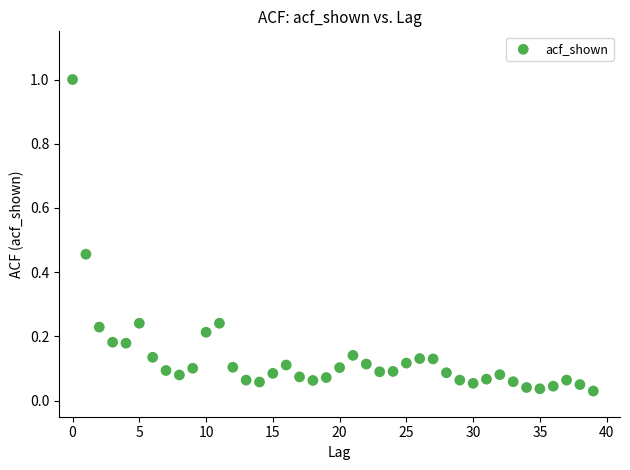

What is the range of Y values (max minus min)?

1.0